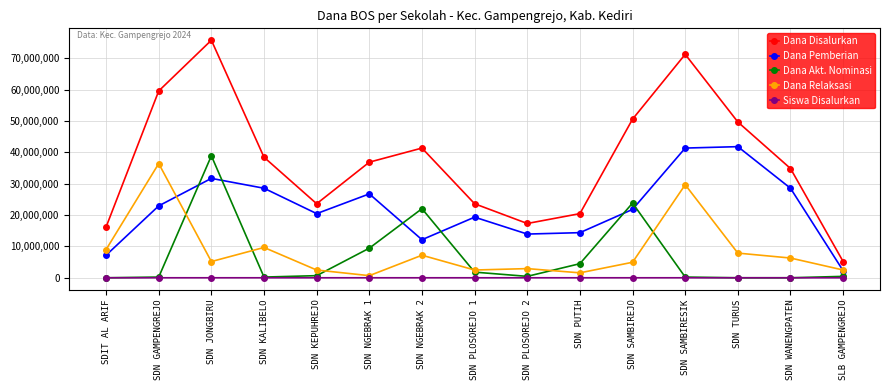

What is the label of the 7th point from the right?

SDN PLOSOREJO 2